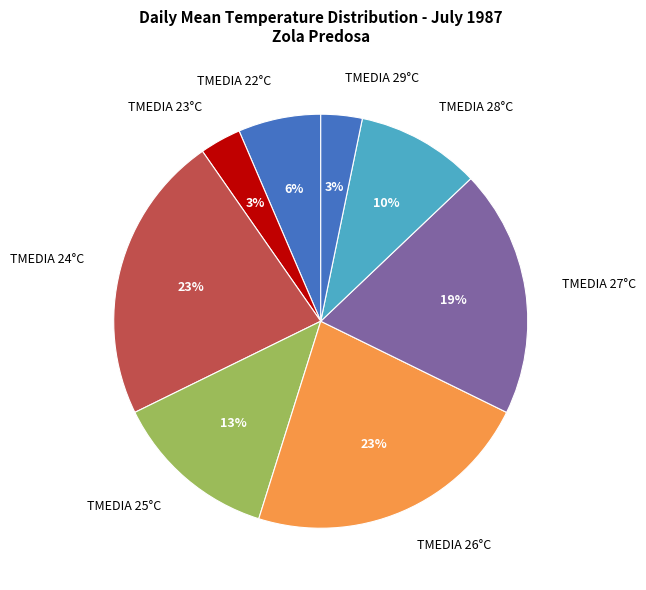

The TMEDIA 24°C slice represents 10% of the pie. True or false?

False